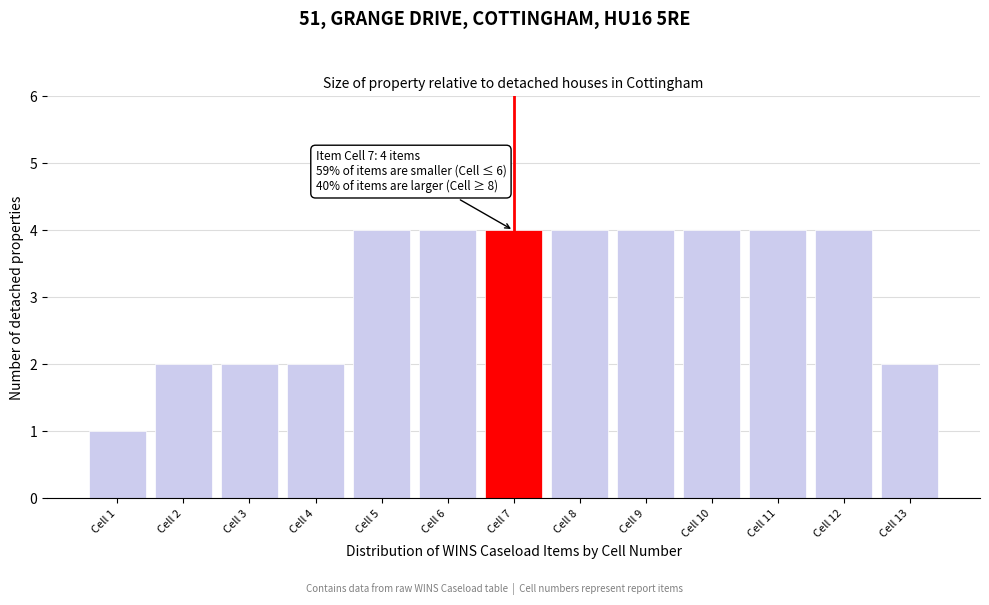

Reading right to left, extract all data points from this chart.

Cell 13=2	Cell 12=4	Cell 11=4	Cell 10=4	Cell 9=4	Cell 8=4	Cell 7=4	Cell 6=4	Cell 5=4	Cell 4=2	Cell 3=2	Cell 2=2	Cell 1=1